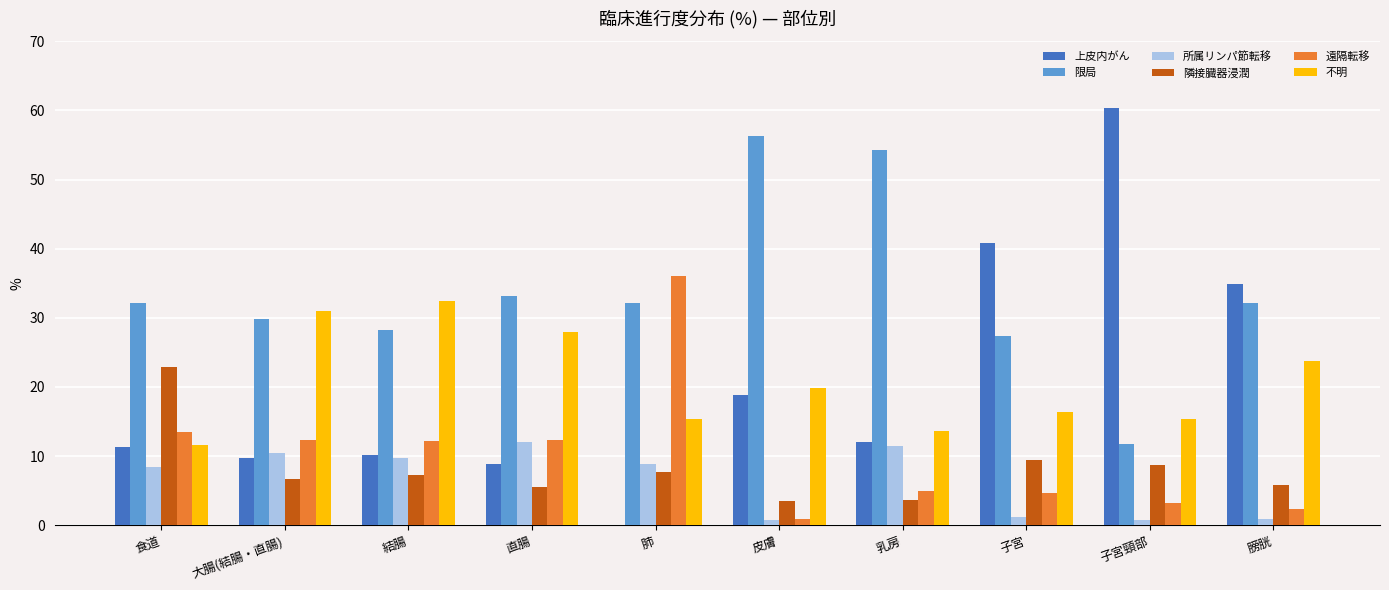

Which series has the largest total across all categories?

限局